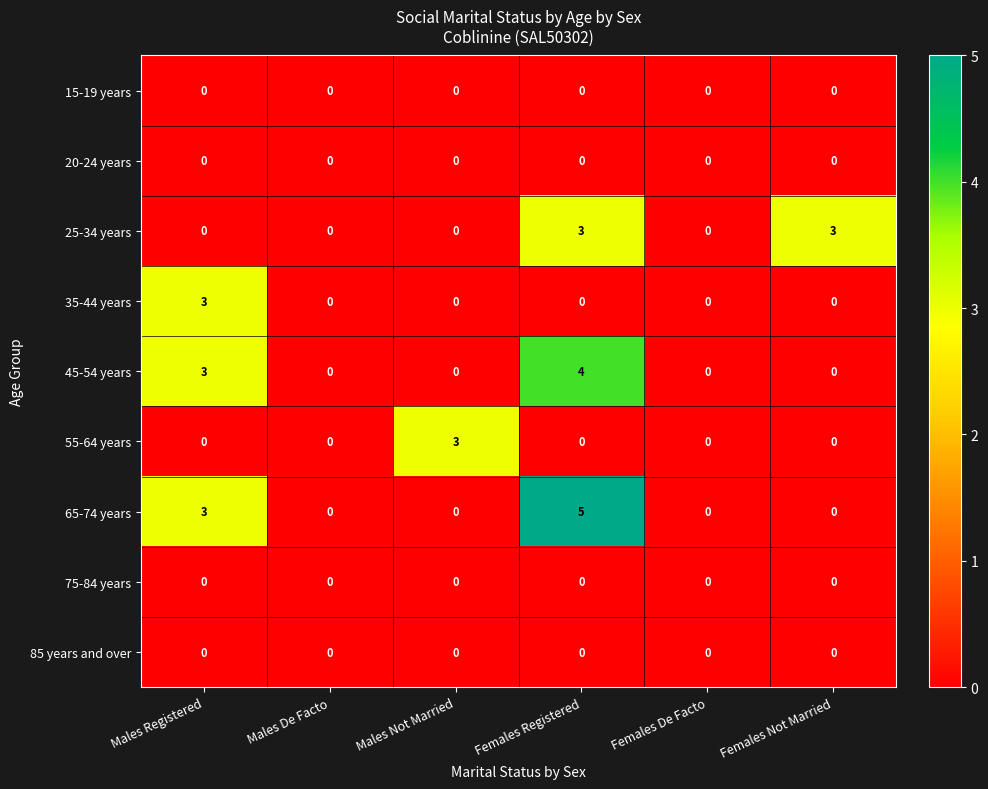

True or false: 35-44 years has a value of -1 at Females Registered.

False